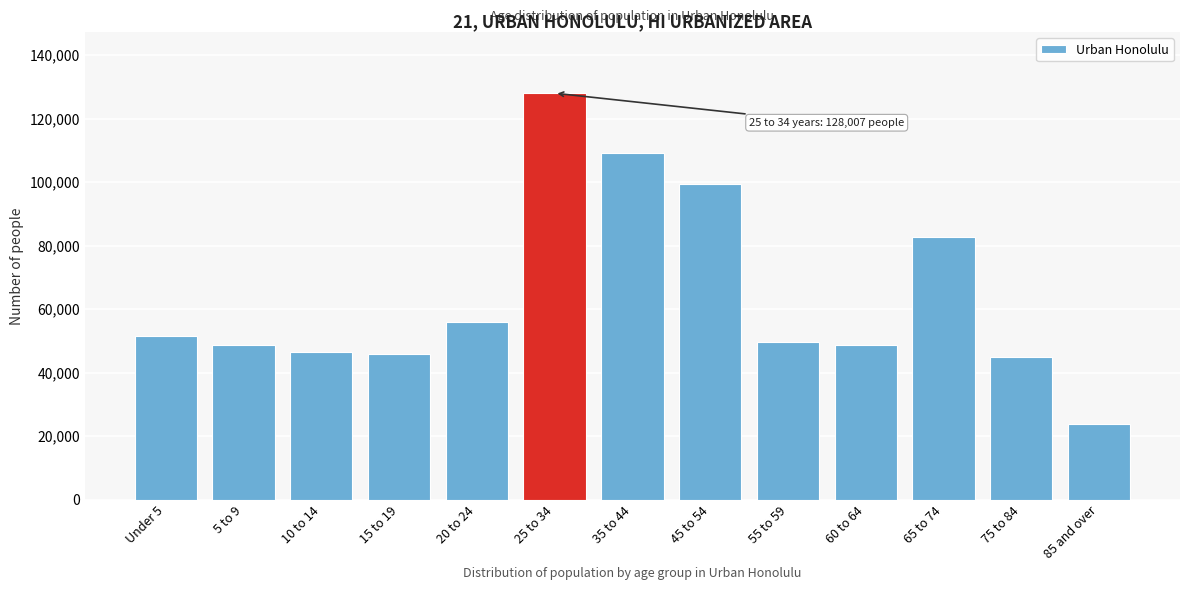

What is the label of the 11th bar from the right?

10 to 14